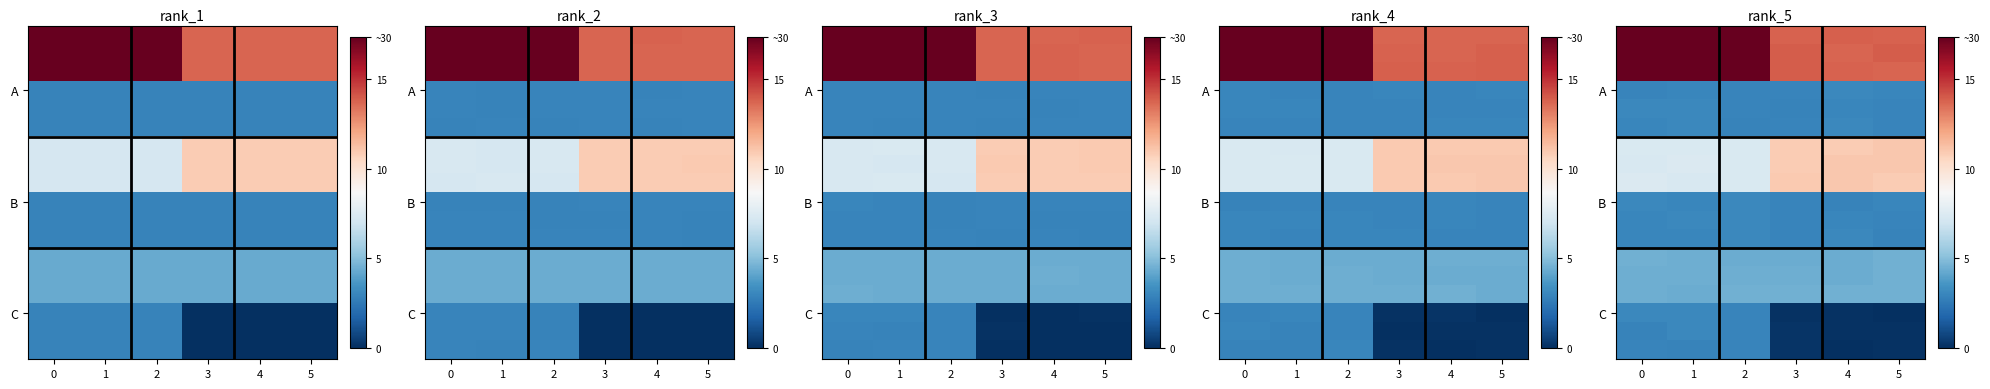

How many categories are shown in the chart?

6